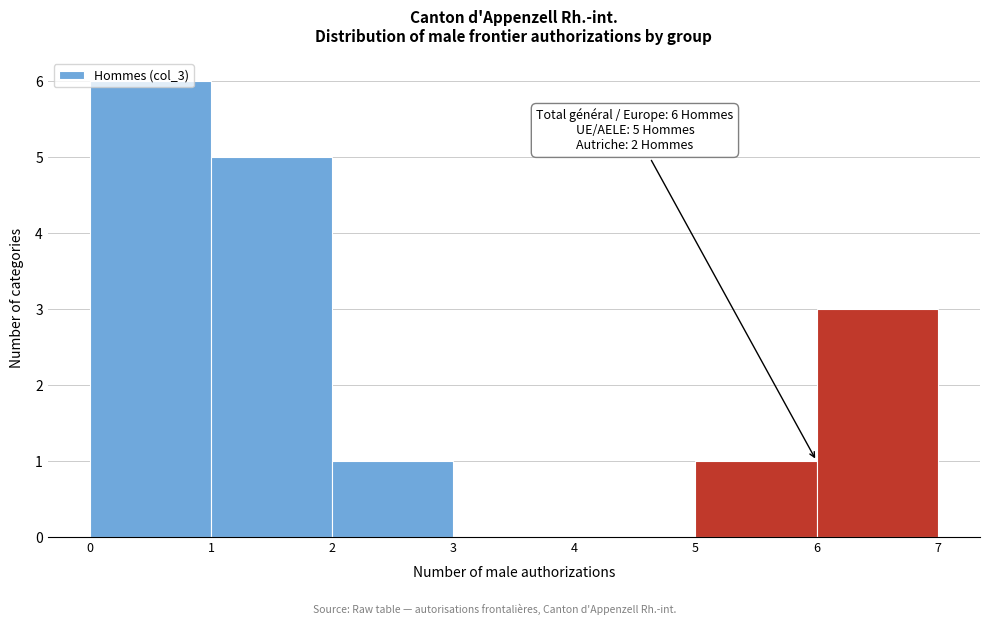

Over which range of the x-axis is the bar tallest?

0 to 1